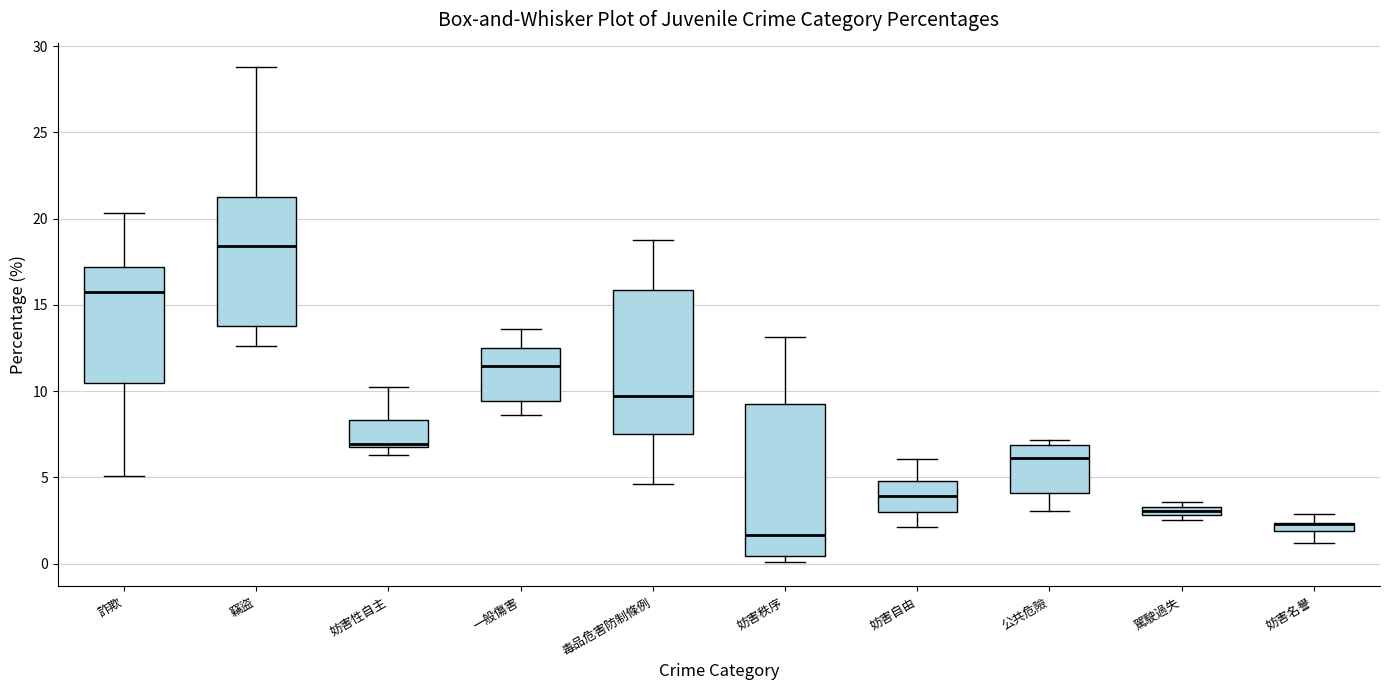

Where does the median line of the box for 公共危險 sit on the y-axis? The values are not printed on the chart, so give them approximately, as read against the axis.

6.0